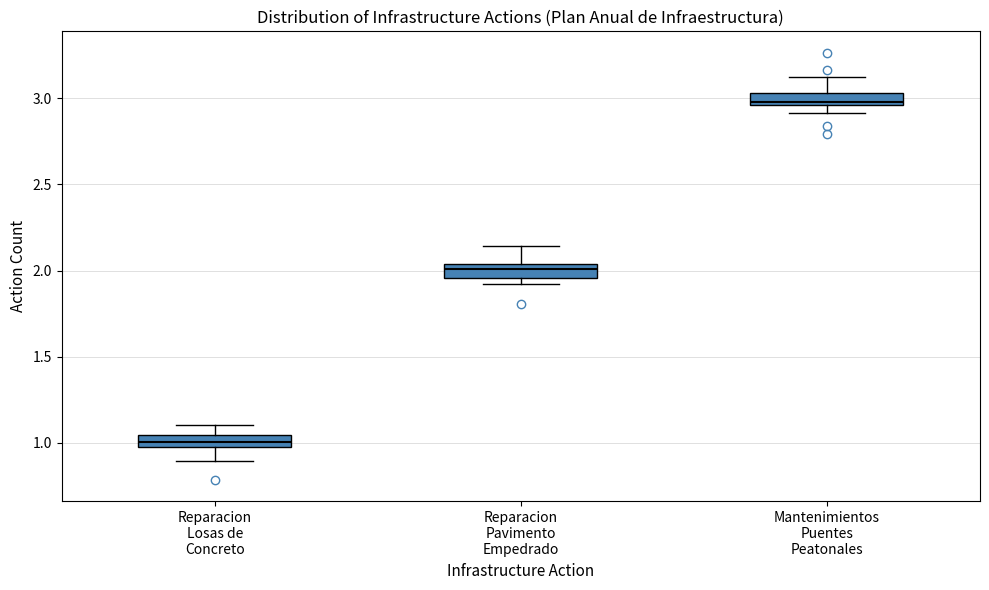

Which box's median line is the lowest?

Reparacion Losas de Concreto